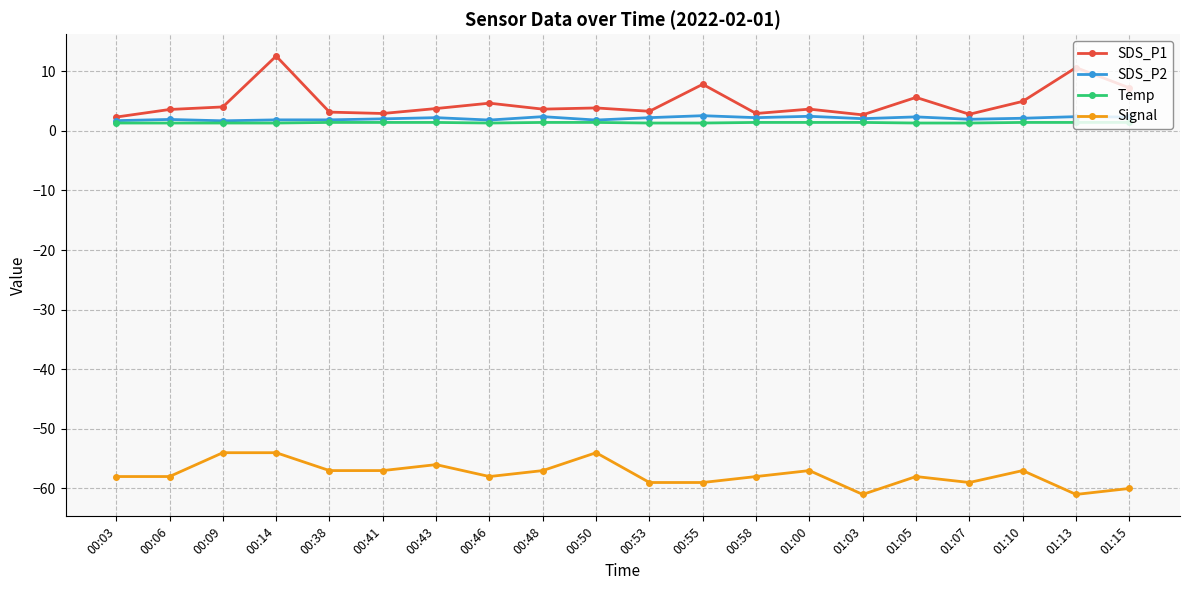

Which series has the largest total across all categories?

SDS_P1